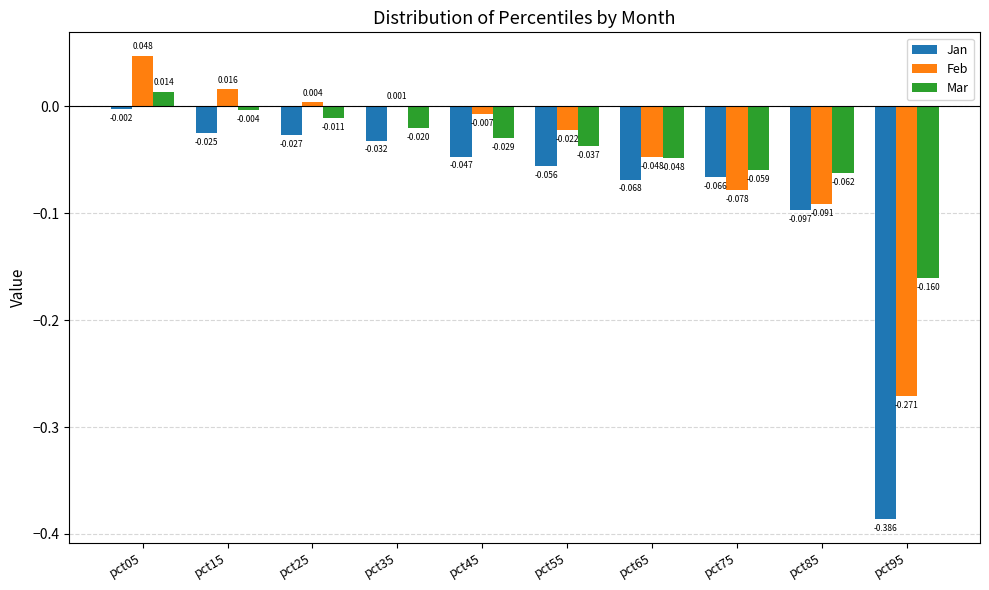

Which series has the largest total across all categories?

Mar